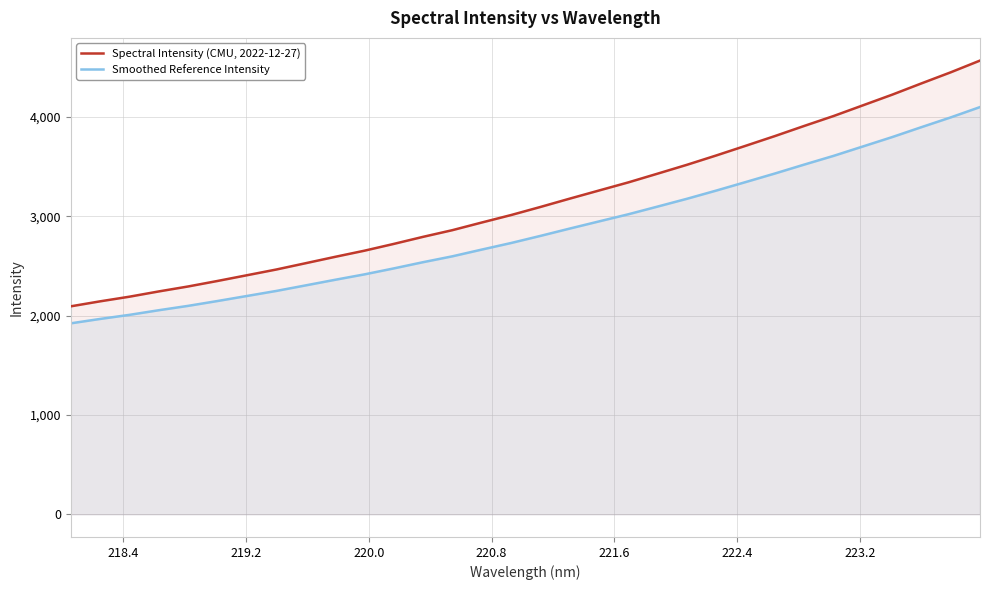

True or false: Spectral Intensity (CMU, 2022-12-27) and Smoothed Reference Intensity cross at least once.

False